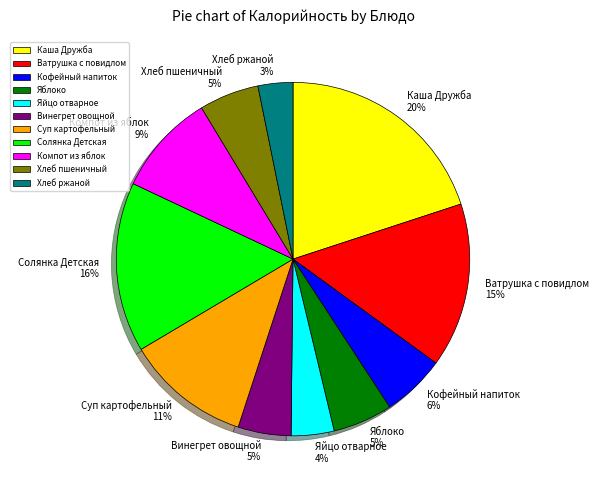

To the nearest percent, what is the average slice percentage?

9%